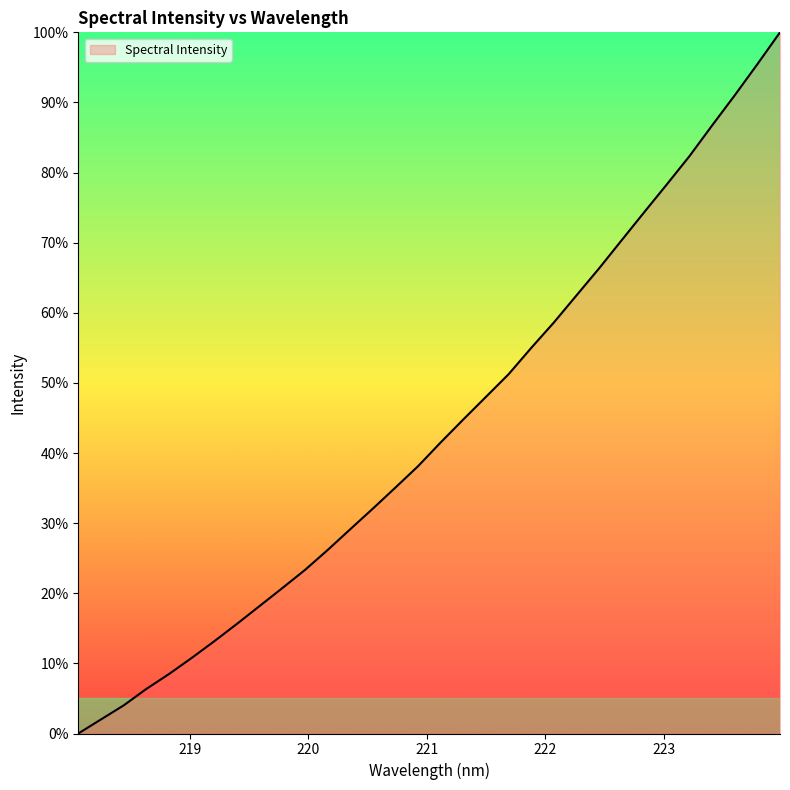

What is the maximum value shown in the chart?

100.0